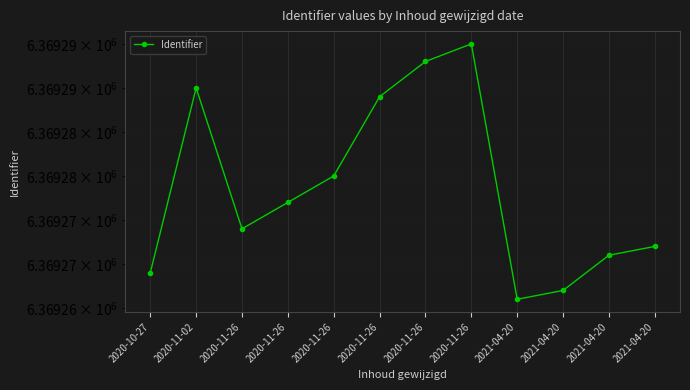

At which label does the data first exceed 6369277?

2020-11-02